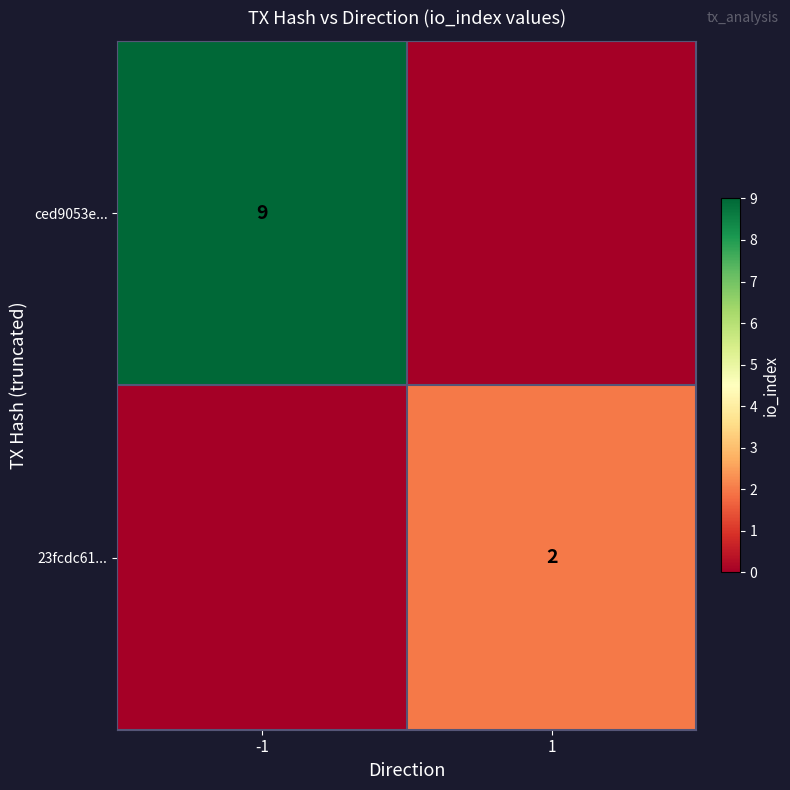

The 23fcdc61... series shows 2 at 1. True or false?

True